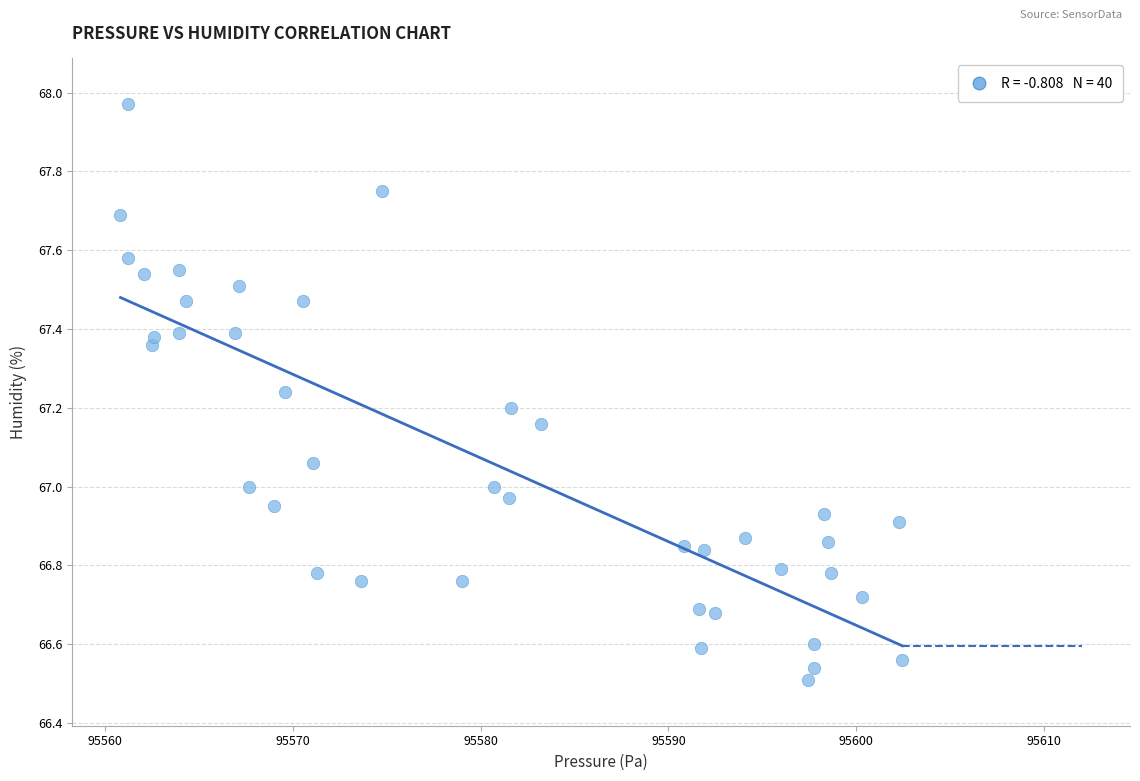

What is the range of X values (max minus min)?

41.6